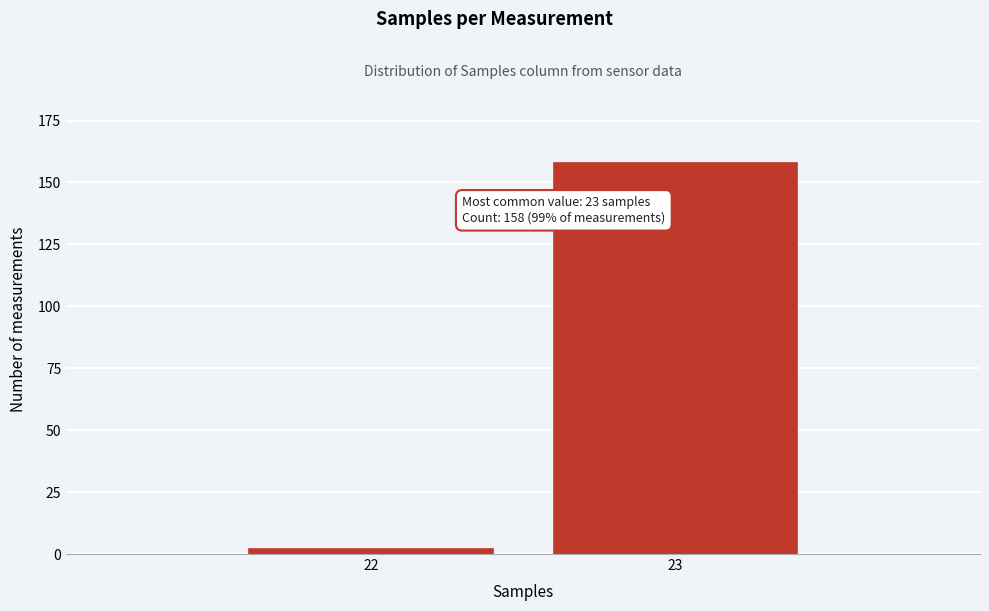

Reading right to left, list all the values displayed in this chart.

158	2